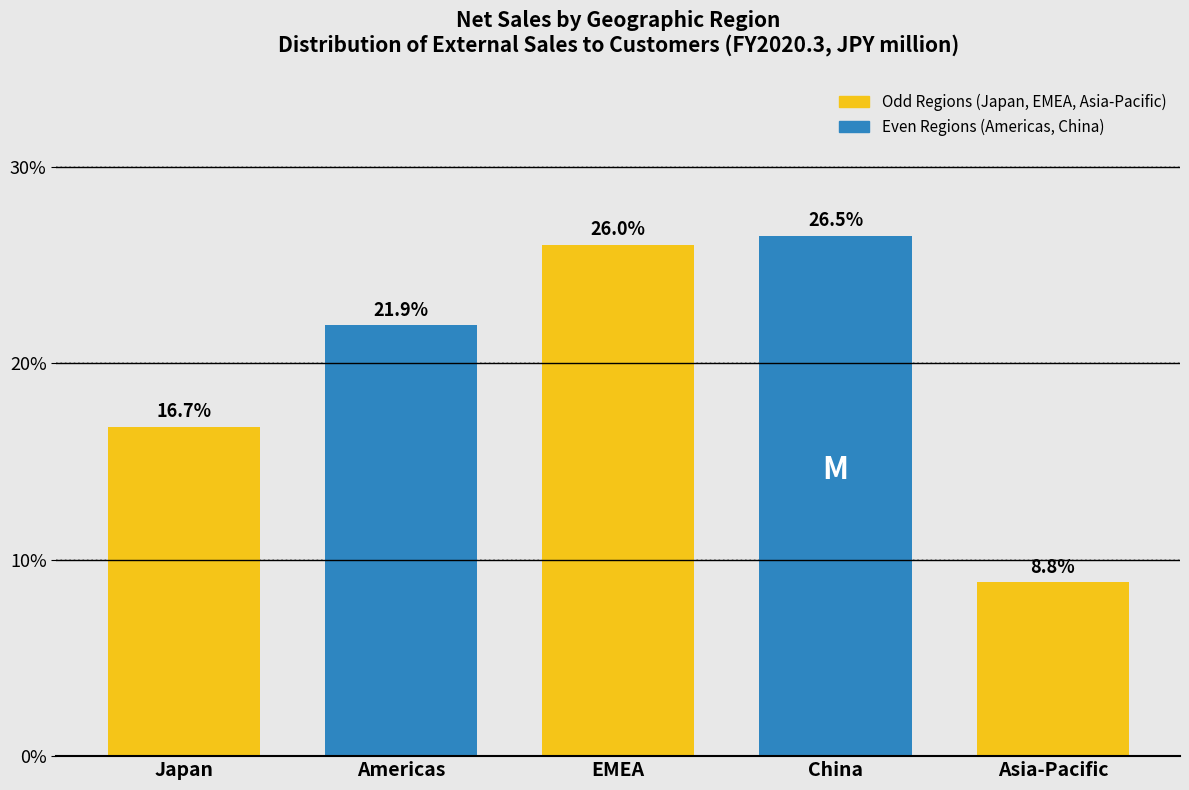

Reading right to left, extract all data points from this chart.

Asia-Pacific=8.8	China=26.5	EMEA=26.0	Americas=21.9	Japan=16.7